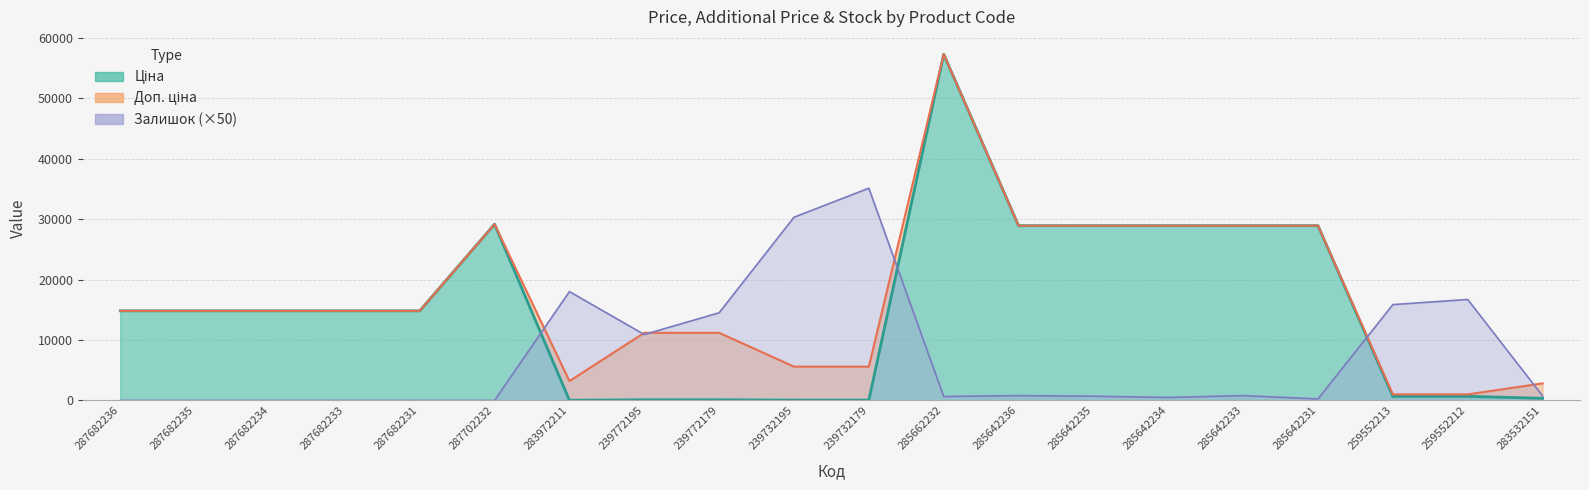

How many categories are shown in the chart?

20